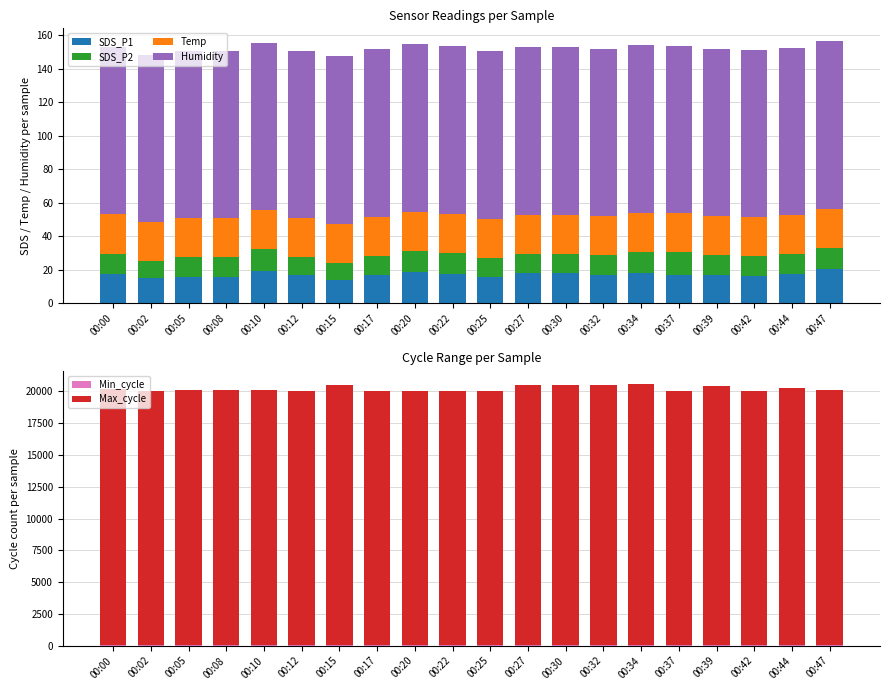

Reading left to right, extract all data points from this chart.

SDS_P1: 00:00=17.7	00:02=14.8	00:05=15.6	00:08=15.9	00:10=19.3	00:12=16.6	00:15=13.9	00:17=16.7	00:20=18.6	00:22=17.7	00:25=15.4	00:27=17.9	00:30=18.1	00:32=16.6	00:34=18.2	00:37=17.1	00:39=16.8	00:42=16.2	00:44=17.4	00:47=20.4
SDS_P2: 00:00=11.9	00:02=10.5	00:05=11.9	00:08=11.4	00:10=13.1	00:12=10.9	00:15=10.3	00:17=11.7	00:20=12.7	00:22=12.5	00:25=11.8	00:27=11.7	00:30=11.4	00:32=12.0	00:34=12.6	00:37=13.4	00:39=11.8	00:42=11.9	00:44=12.1	00:47=12.8
Temp: 00:00=23.4	00:02=23.4	00:05=23.4	00:08=23.4	00:10=23.4	00:12=23.4	00:15=23.4	00:17=23.3	00:20=23.4	00:22=23.4	00:25=23.4	00:27=23.4	00:30=23.4	00:32=23.3	00:34=23.3	00:37=23.3	00:39=23.3	00:42=23.3	00:44=23.3	00:47=23.3
Humidity: 00:00=99.9	00:02=99.9	00:05=99.9	00:08=99.9	00:10=99.9	00:12=99.9	00:15=99.9	00:17=99.9	00:20=99.9	00:22=99.9	00:25=99.9	00:27=99.9	00:30=99.9	00:32=99.9	00:34=99.9	00:37=99.9	00:39=99.9	00:42=99.9	00:44=99.9	00:47=99.9
Min_cycle: 00:00=23.0	00:02=28.0	00:05=28.0	00:08=28.0	00:10=28.0	00:12=28.0	00:15=28.0	00:17=28.0	00:20=28.0	00:22=28.0	00:25=28.0	00:27=28.0	00:30=28.0	00:32=28.0	00:34=28.0	00:37=28.0	00:39=28.0	00:42=28.0	00:44=28.0	00:47=28.0
Max_cycle: 00:00=20195.0	00:02=20037.0	00:05=20104.0	00:08=20061.0	00:10=20045.0	00:12=20029.0	00:15=20480.0	00:17=20021.0	00:20=20029.0	00:22=20013.0	00:25=20037.0	00:27=20499.0	00:30=20466.0	00:32=20465.0	00:34=20561.0	00:37=20029.0	00:39=20377.0	00:42=20017.0	00:44=20259.0	00:47=20083.0